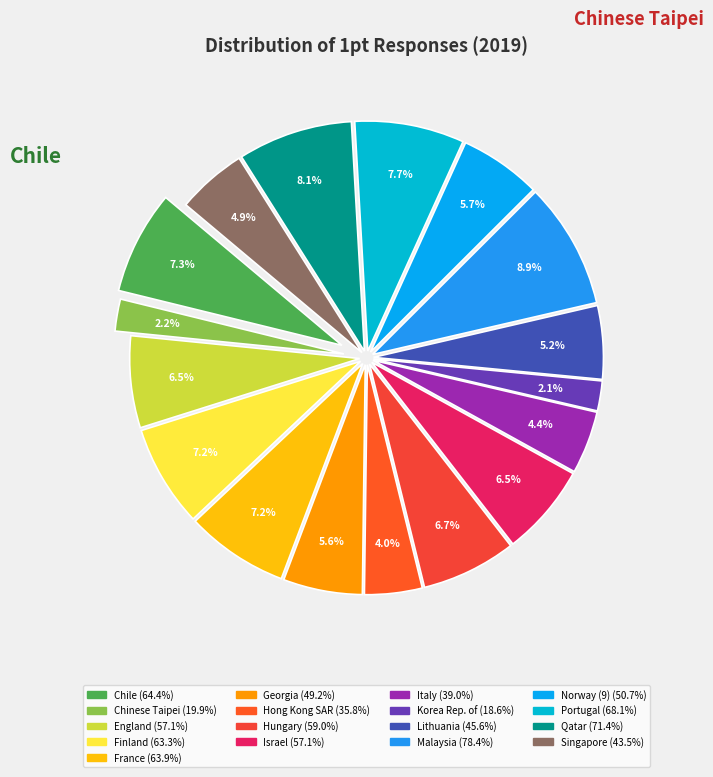

What is the smallest slice in the pie chart?

Korea Rep. of